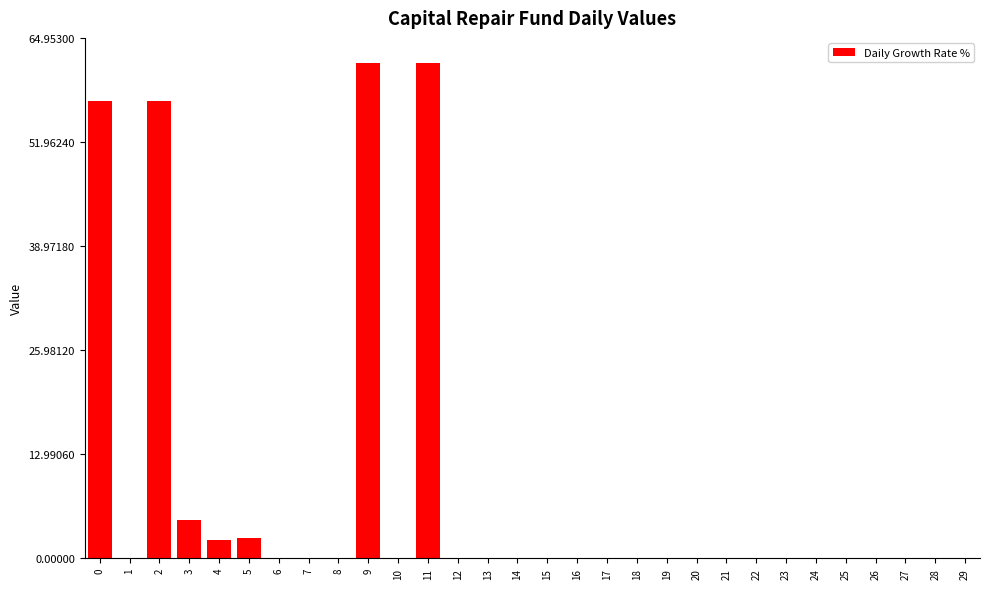

At which label is the value closest to 30?

3